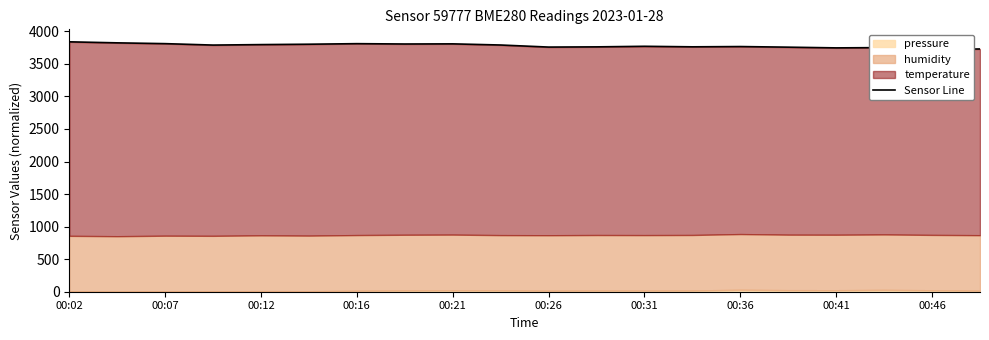

What is the greatest value displayed?

3838.3